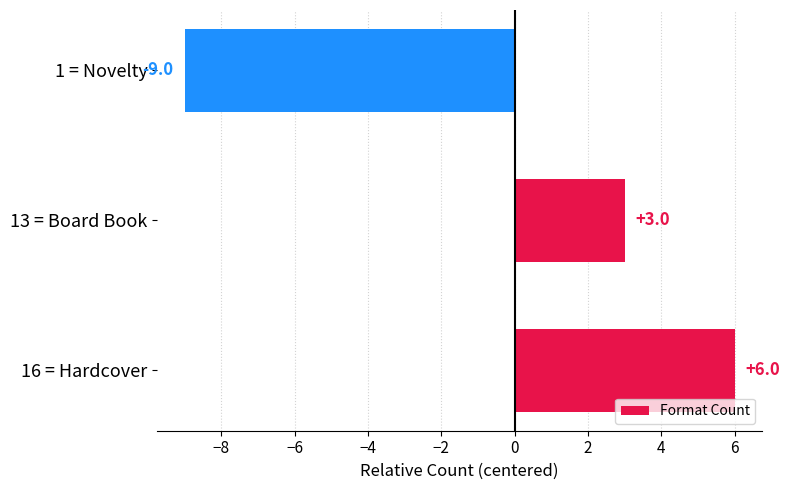

What is the greatest value displayed?

6